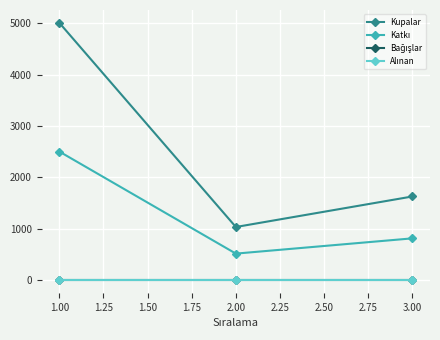

Does the chart have visible grid lines?

Yes